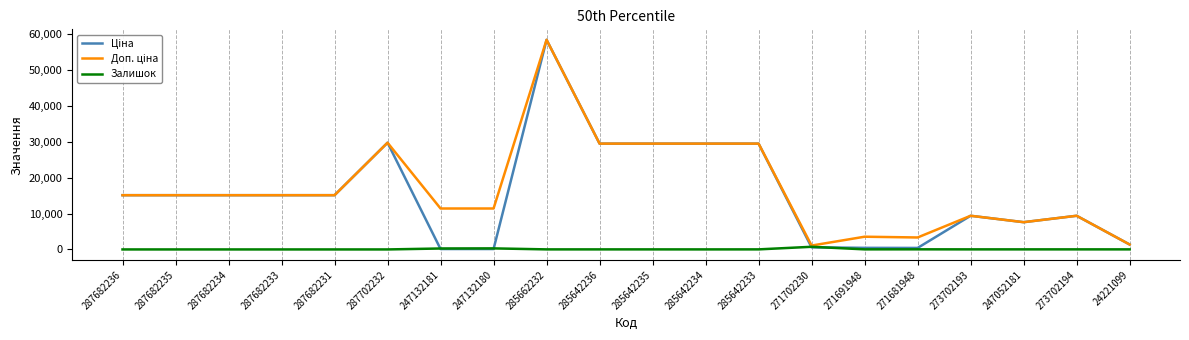

What is the maximum value shown in the chart?

58426.5